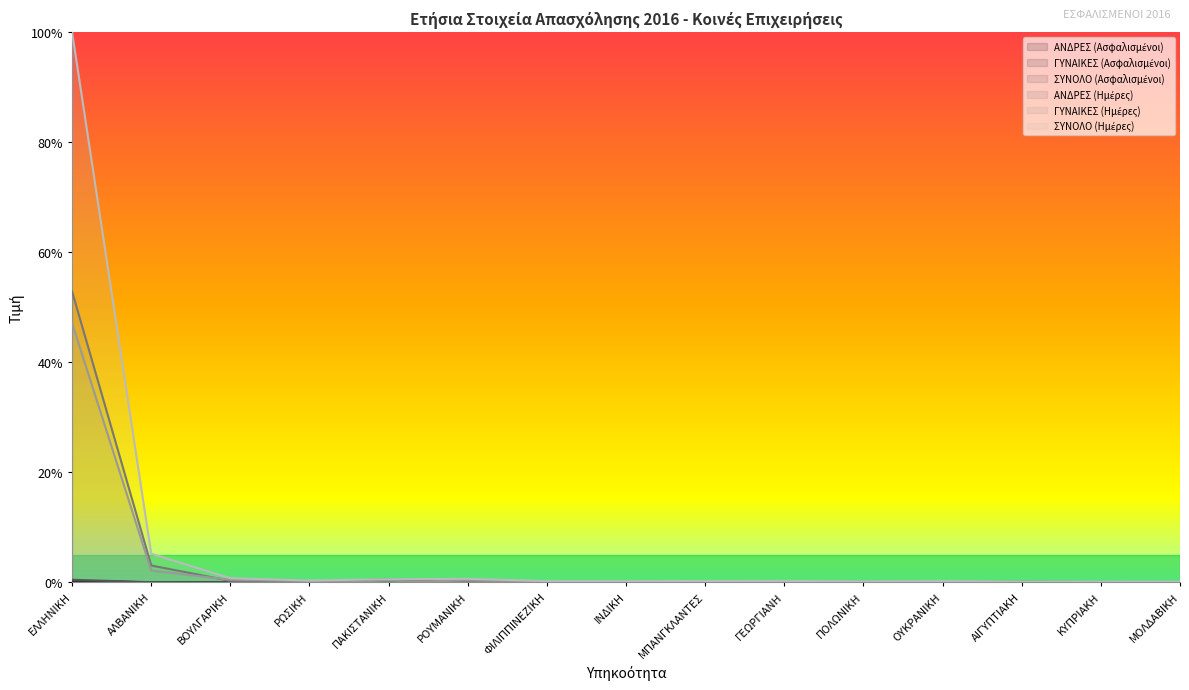

Between ΚΥΠΡΙΑΚΗ and ΜΟΛΔΑΒΙΚΗ, which series saw the biggest shift?

ΑΝΔΡΕΣ (Ημέρες)